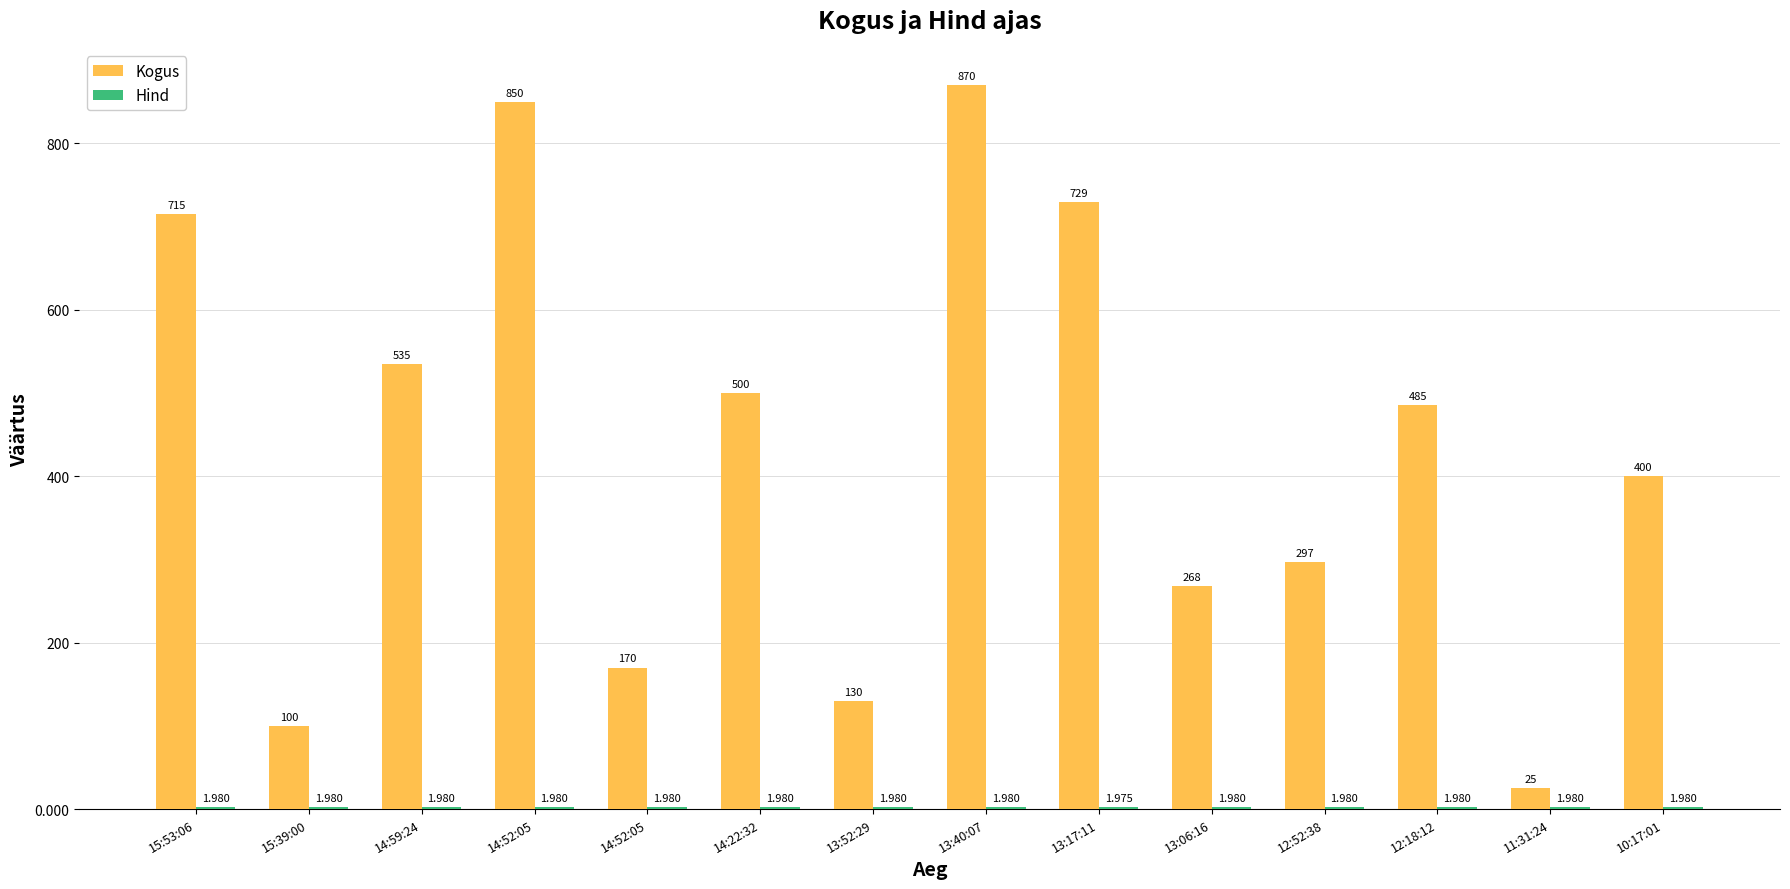

Count the number of data series in this chart.

2